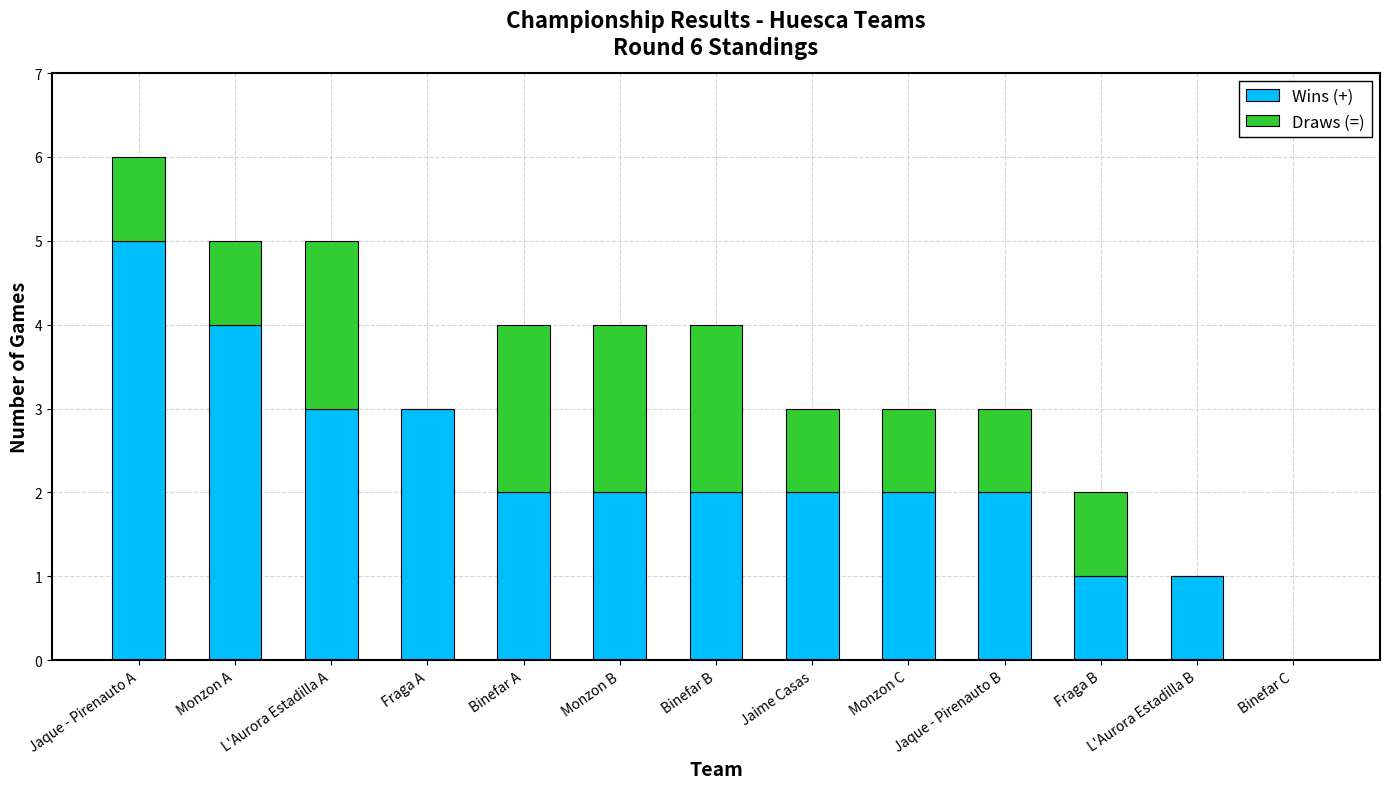

Count the number of data series in this chart.

2